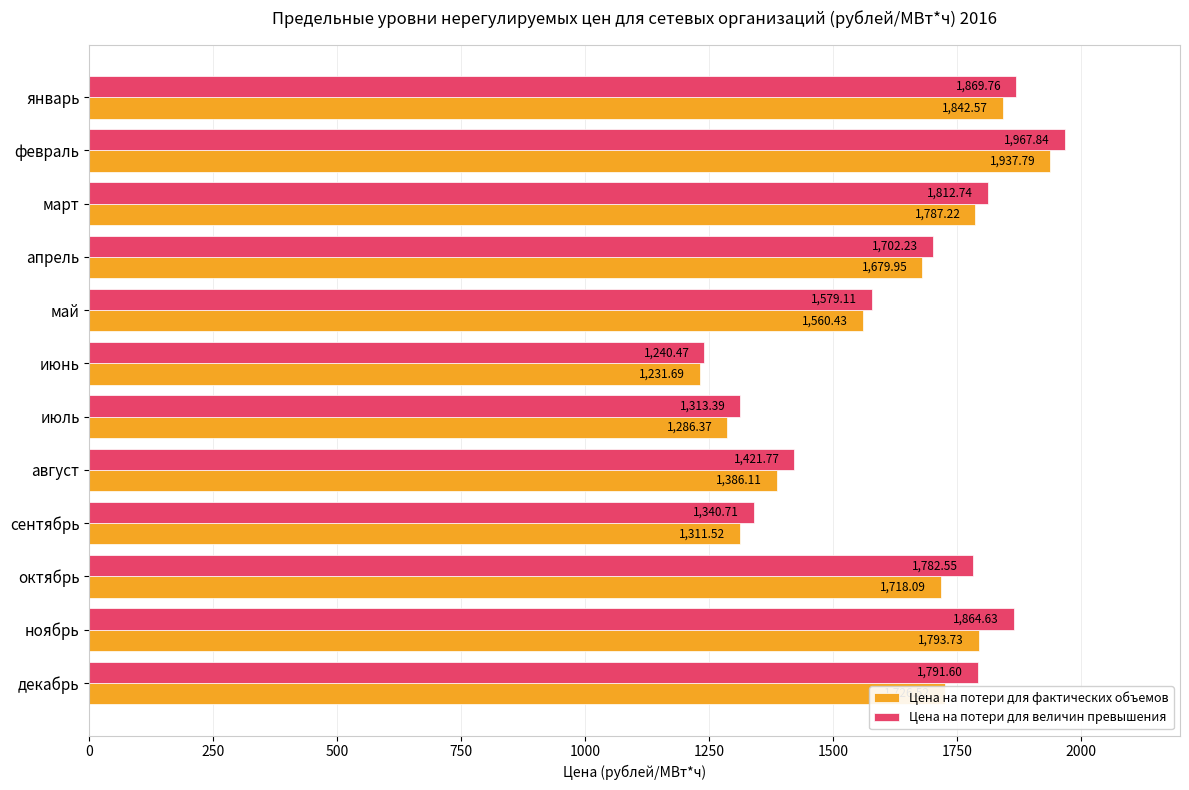

Which series has the largest range (max minus min)?

Цена на потери для величин превышения